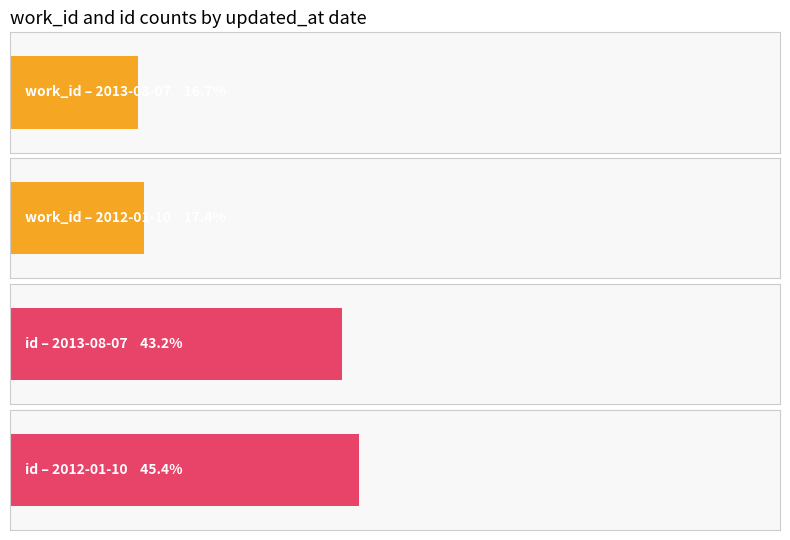

At which category does the chart reach its minimum across all series?

2013-08-07